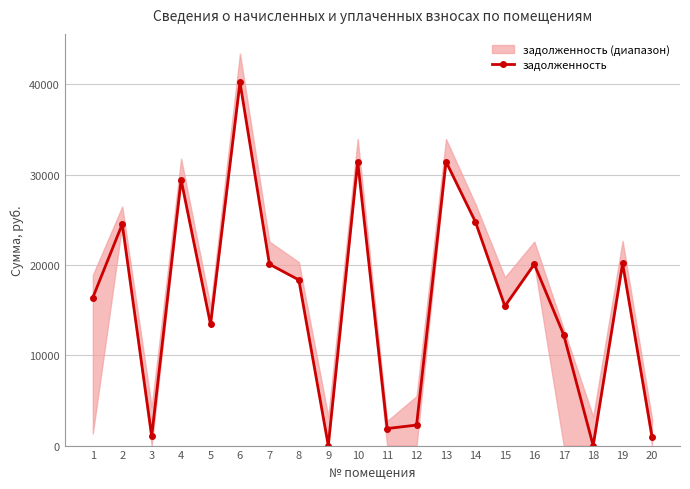

Reading left to right, list all the values displayed in this chart.

1=16386.7	2=24519.0	3=1066.0	4=29422.8	5=13414.3	6=40211.2	7=20083.4	8=18340.7	9=0.0	10=31433.4	11=1884.7	12=2271.8	13=31433.4	14=24764.3	15=15434.0	16=20083.4	17=12253.7	18=0.0	19=20164.7	20=984.8